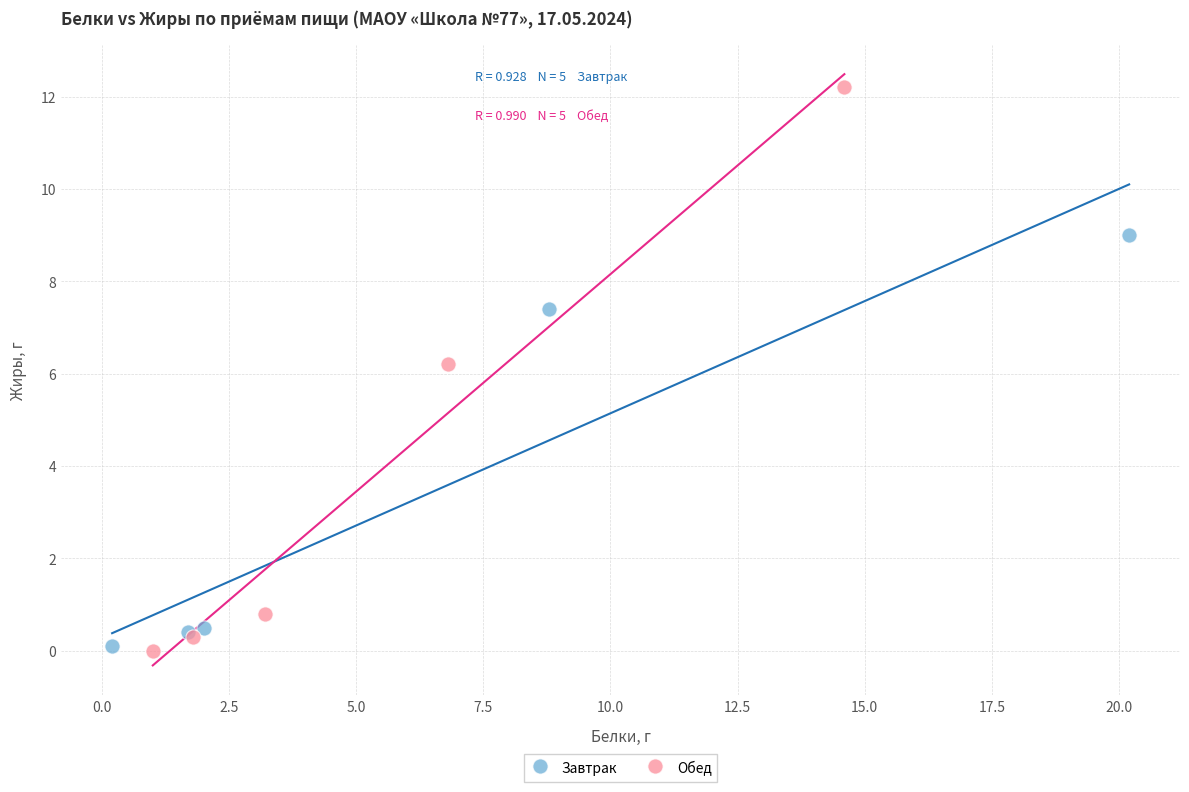

Which series reaches the maximum Y coordinate?

Обед